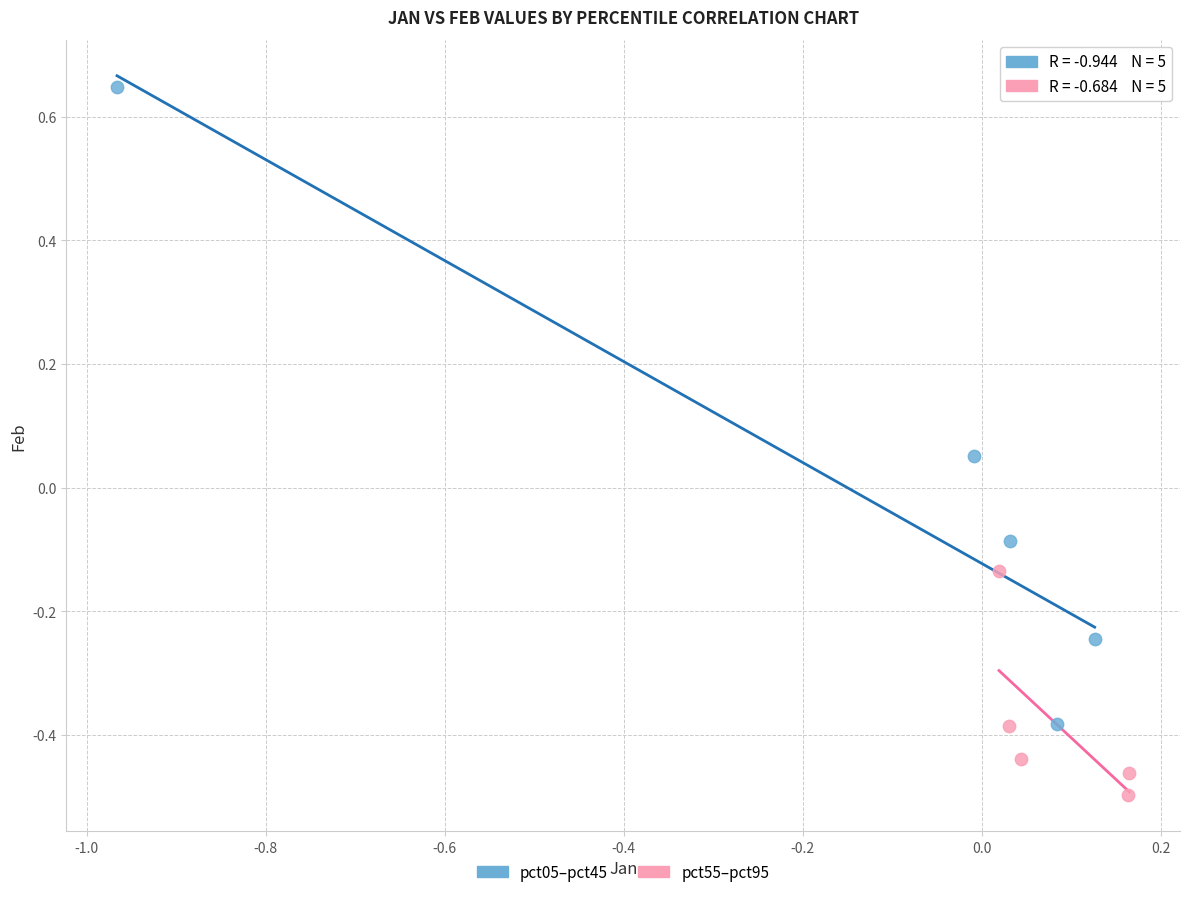

Which series has the largest Y range (max minus min)?

pct05–pct45